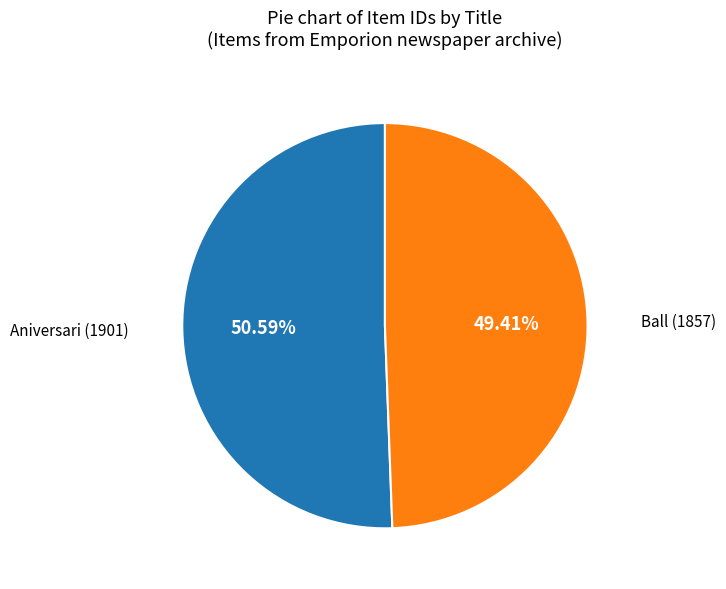

Is Ball the majority of the pie?

No